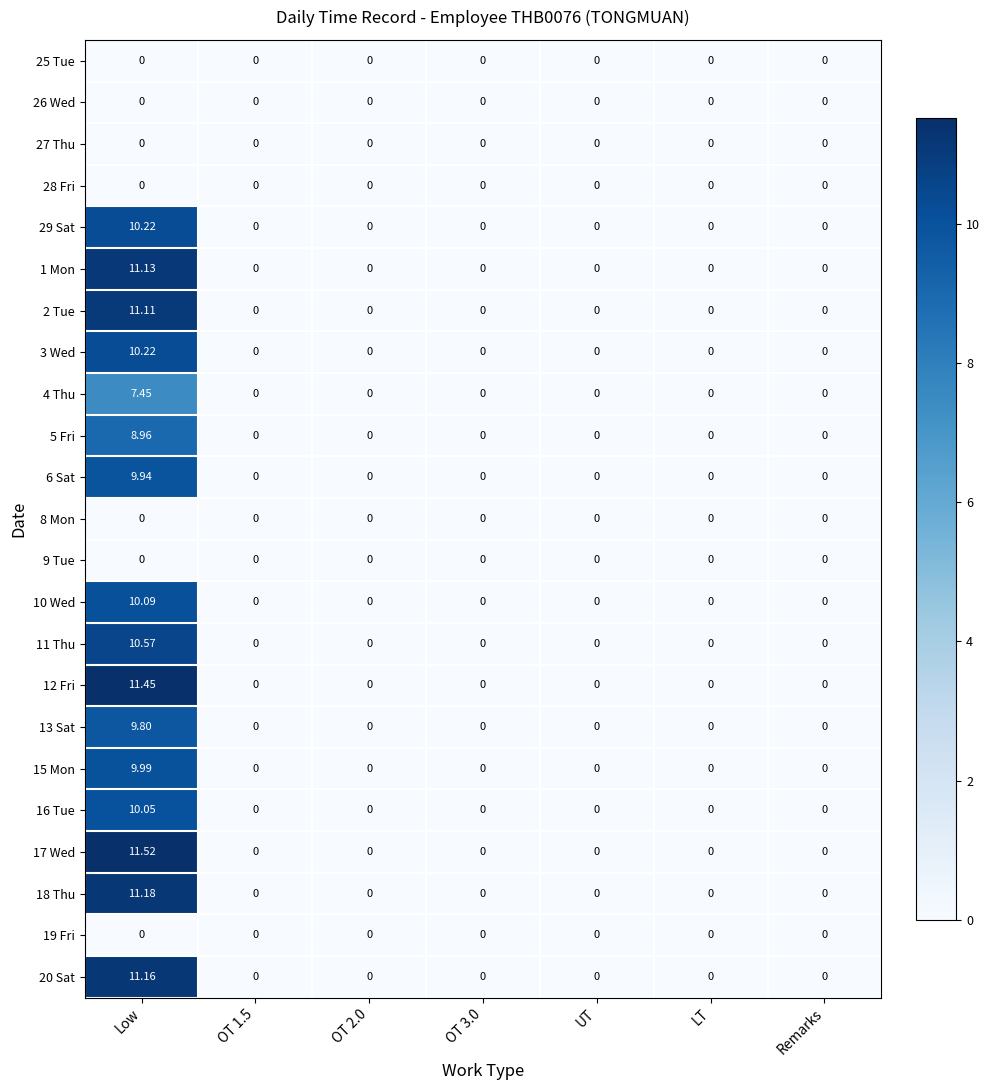

How many data points does each series have?

7